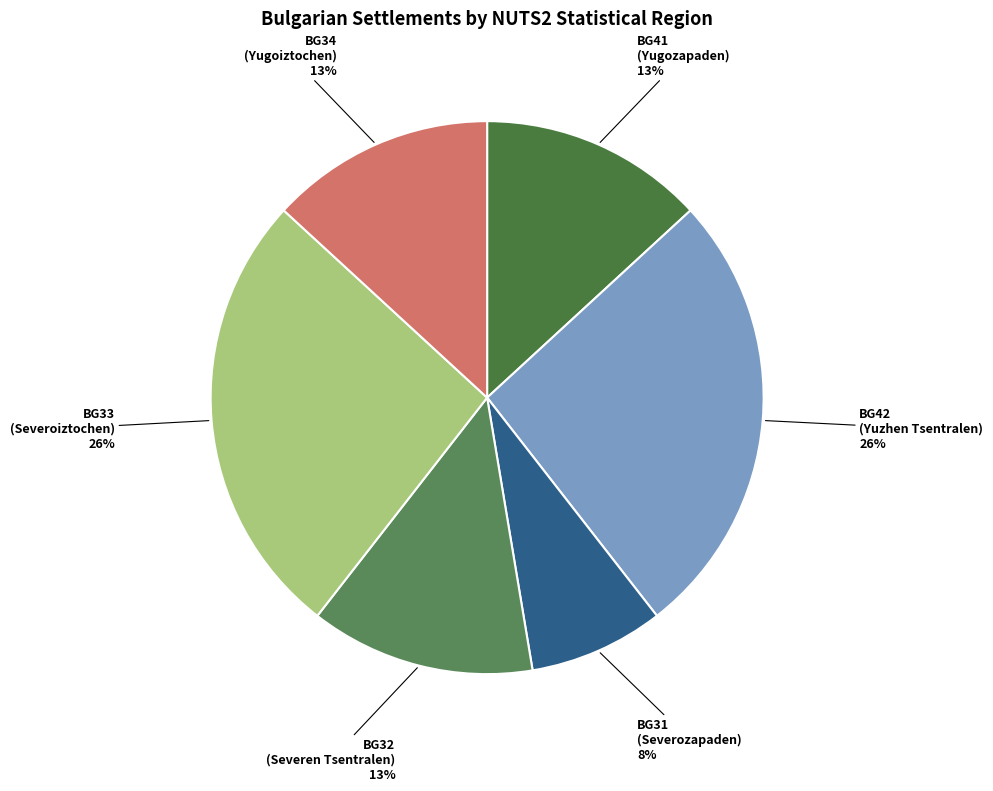

Does BG42 account for over 50% of the chart?

No